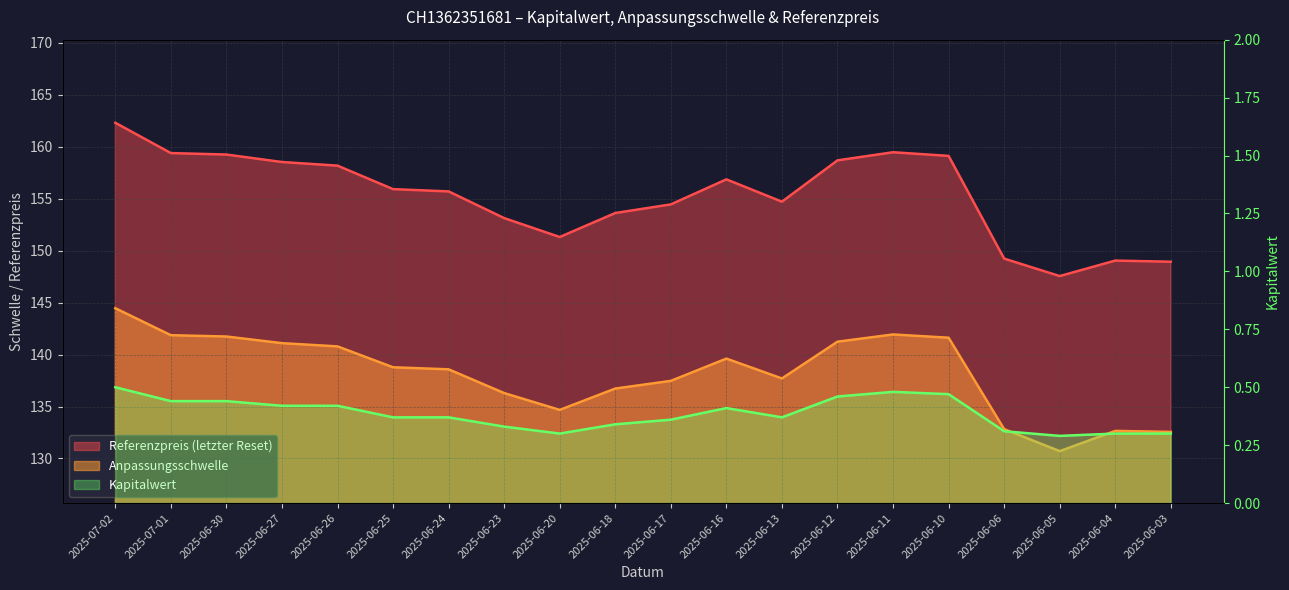

What is the greatest value displayed?

162.3